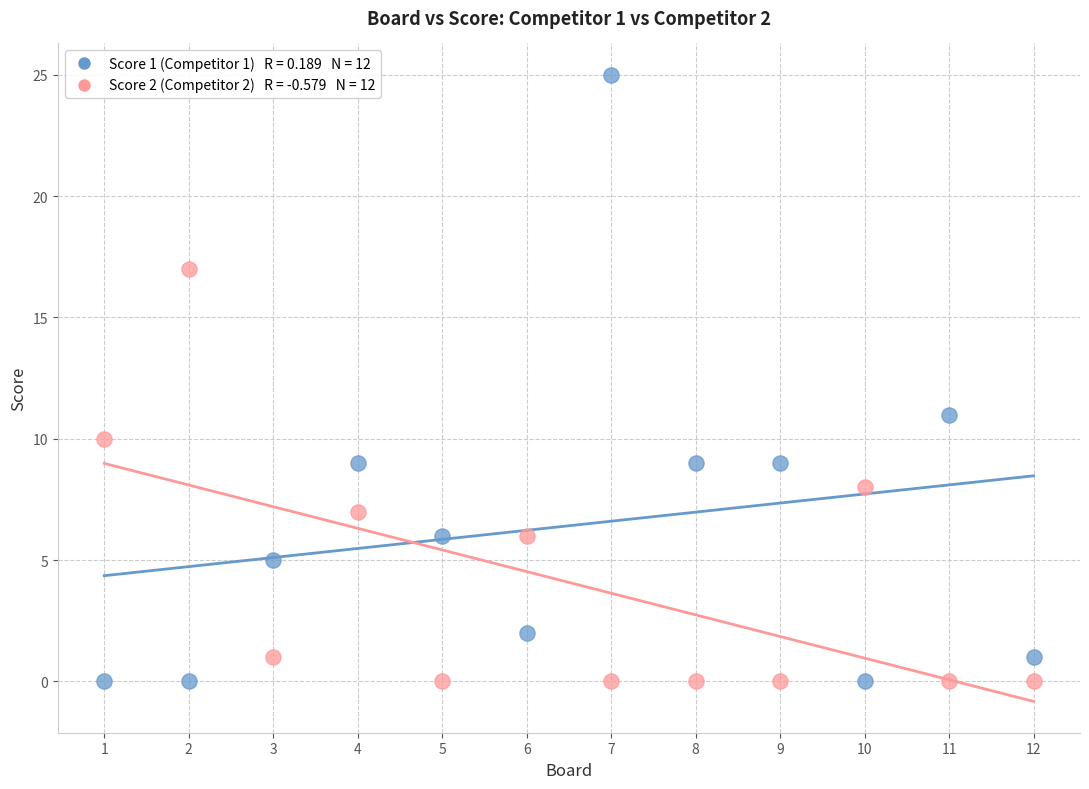

Across all series, what Y value is closest to 12?

11